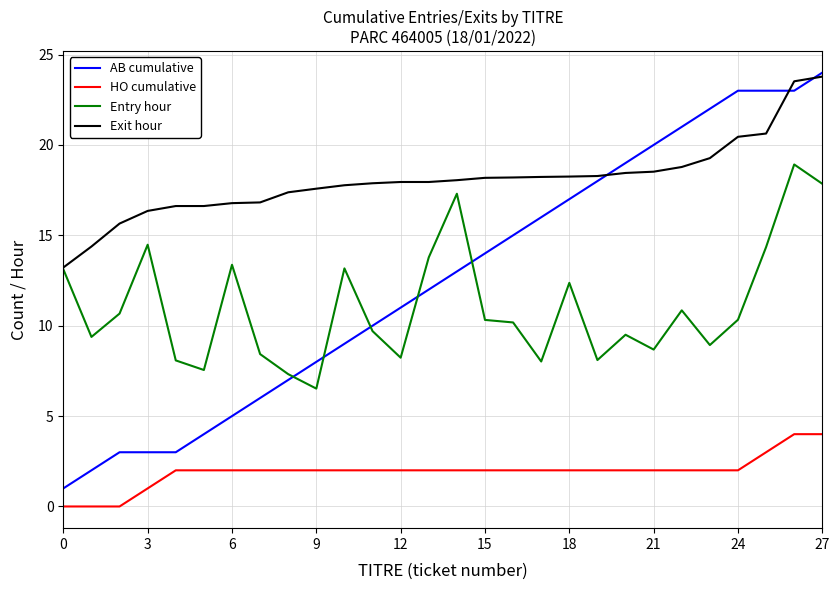

Which series has the largest range (max minus min)?

AB cumulative